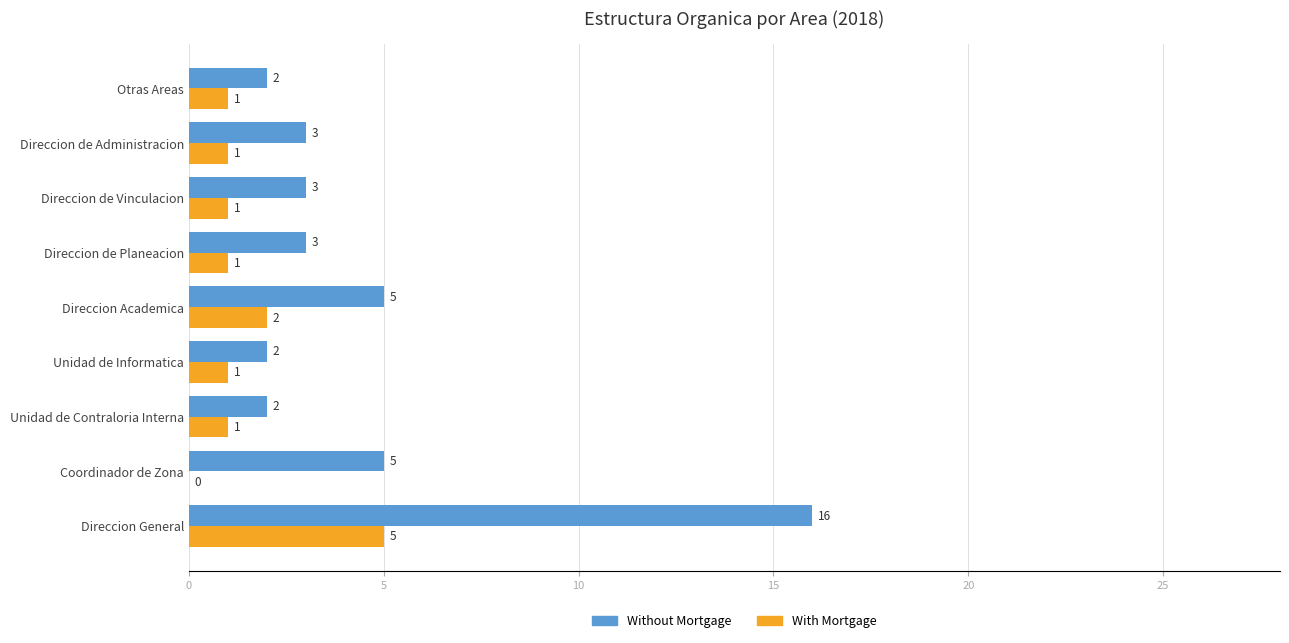

Which series has the largest total across all categories?

Without Mortgage